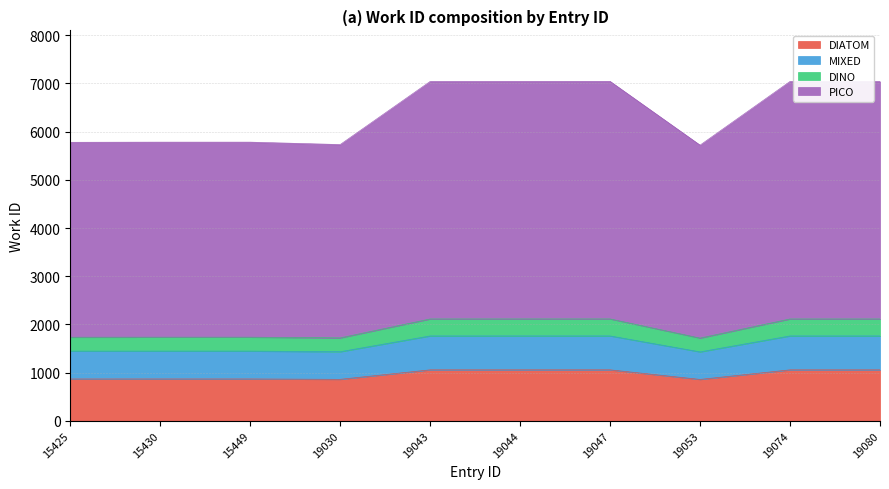

What is the sum of all values?

9602.7